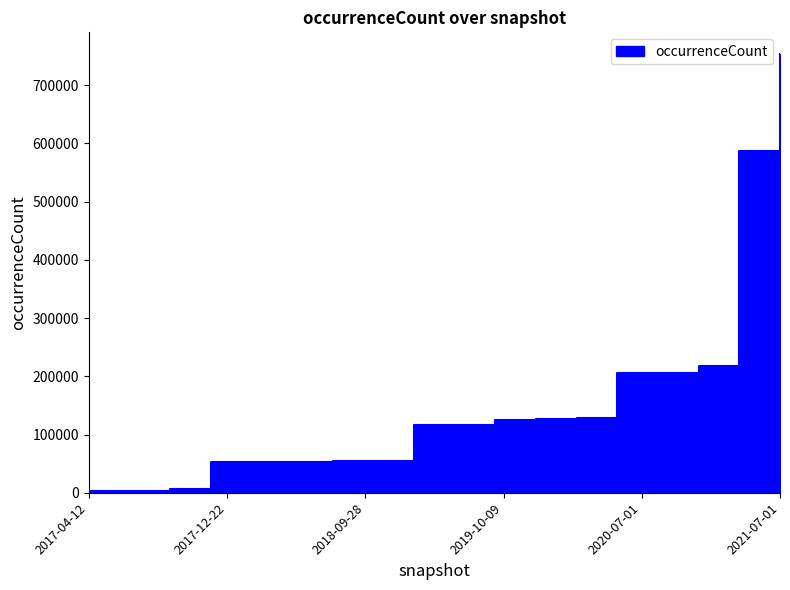

True or false: the data shows 73695 at 2018-07-11.

False